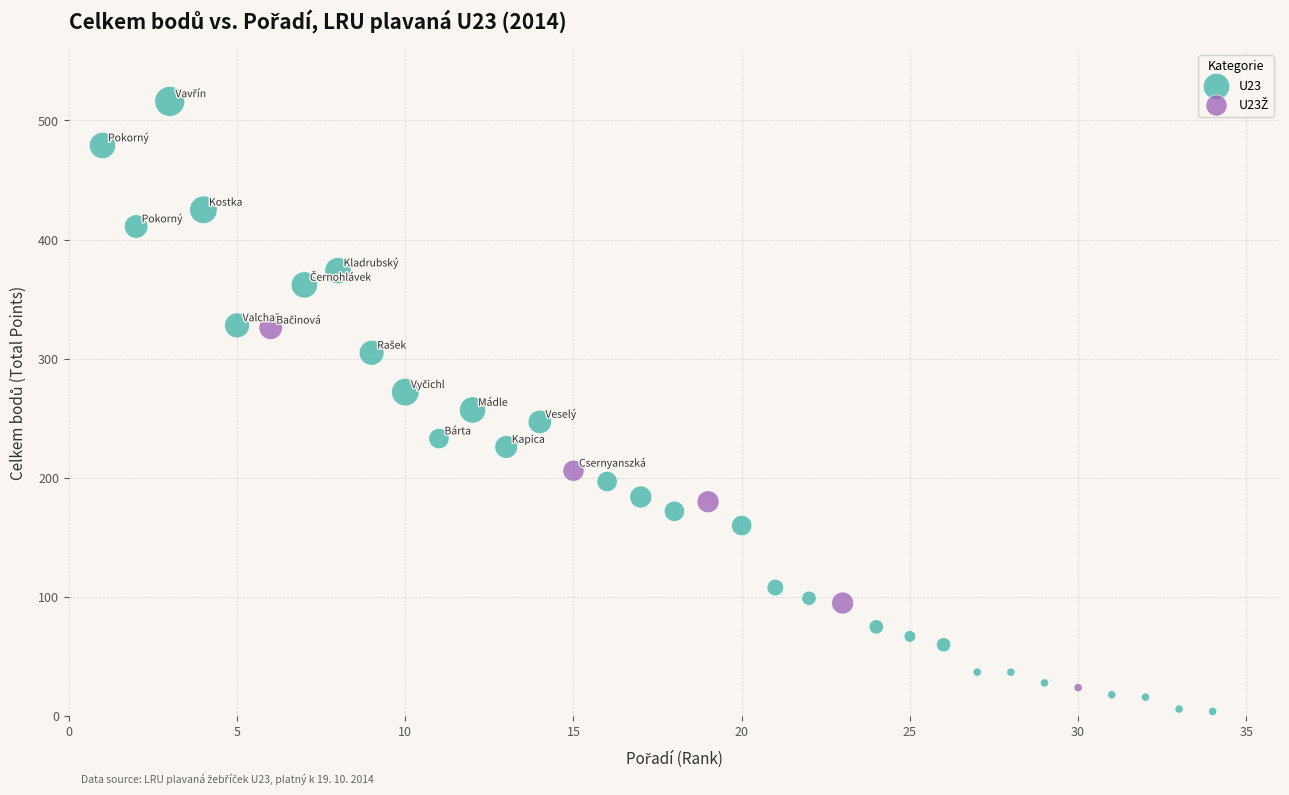

Which series contains the highest Y value?

U23